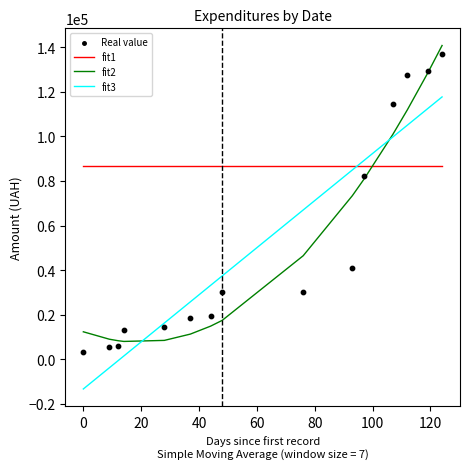

What are all the series names shown in the legend?

fit1, fit2, fit3, Real value